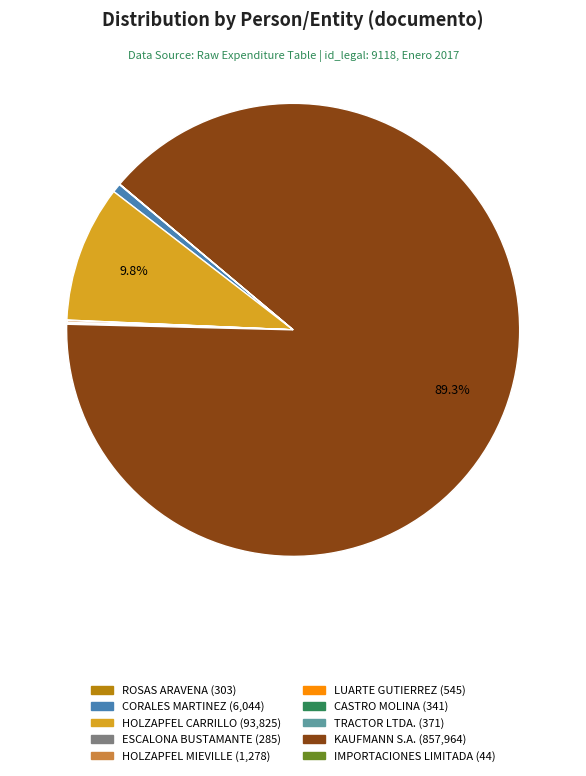

Does any single category account for the majority?

Yes